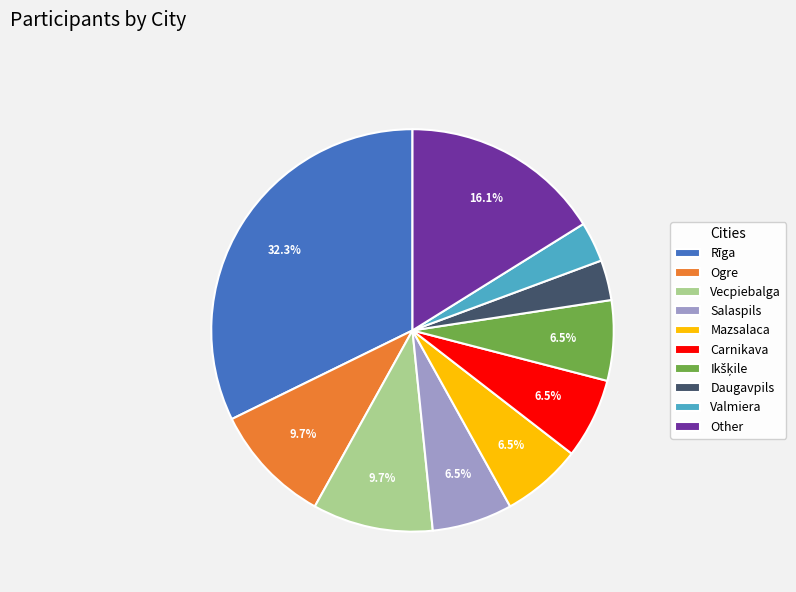

Is Rīga the majority of the pie?

No